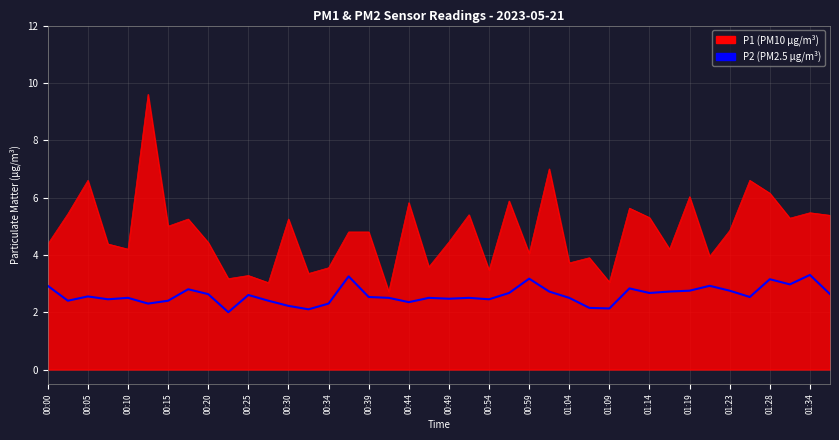

What is the lowest value of the P1 (PM10 µg/m³) series?

2.7